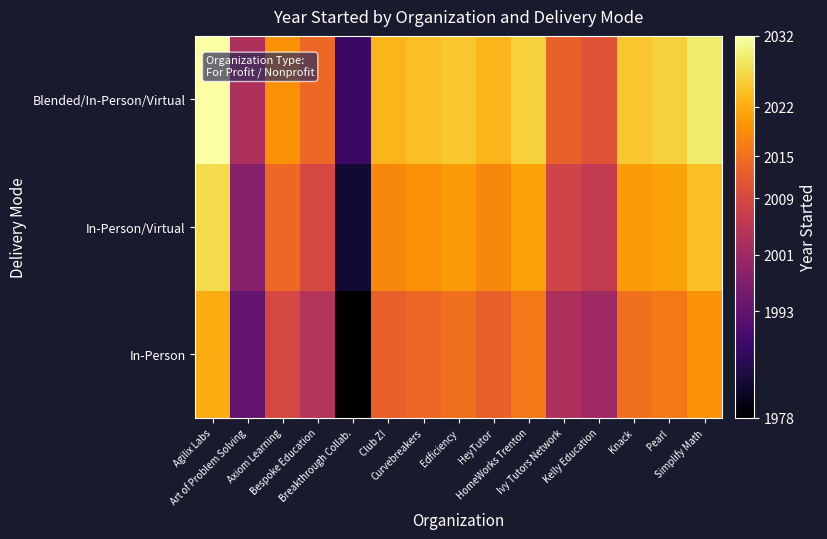

Reading left to right, what are all the values shown in this chart?

In-Person: Agilix Labs=2022	Art of Problem Solving=1993	Axiom Learning=2009	Bespoke Education=2004	Breakthrough Collab.=1978	Club Z!=2013	Curvebreakers=2014	Edficiency=2015	HeyTutor=2013	HomeWorks Trenton=2016	Ivy Tutors Network=2003	Kelly Education=2001	Knack=2015	Pearl=2016	Simplify Math=2019
In-Person/Virtual: Agilix Labs=2027	Art of Problem Solving=1998	Axiom Learning=2014	Bespoke Education=2009	Breakthrough Collab.=1983	Club Z!=2018	Curvebreakers=2019	Edficiency=2020	HeyTutor=2018	HomeWorks Trenton=2021	Ivy Tutors Network=2008	Kelly Education=2006	Knack=2020	Pearl=2021	Simplify Math=2024
Blended/In-Person/Virtual: Agilix Labs=2032	Art of Problem Solving=2003	Axiom Learning=2019	Bespoke Education=2014	Breakthrough Collab.=1988	Club Z!=2023	Curvebreakers=2024	Edficiency=2025	HeyTutor=2023	HomeWorks Trenton=2026	Ivy Tutors Network=2013	Kelly Education=2011	Knack=2025	Pearl=2026	Simplify Math=2029